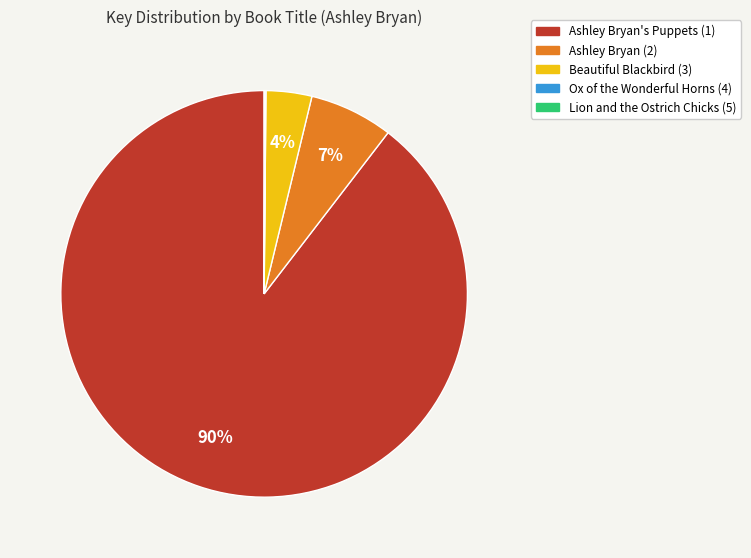

To the nearest percent, what is the average slice percentage?

20%